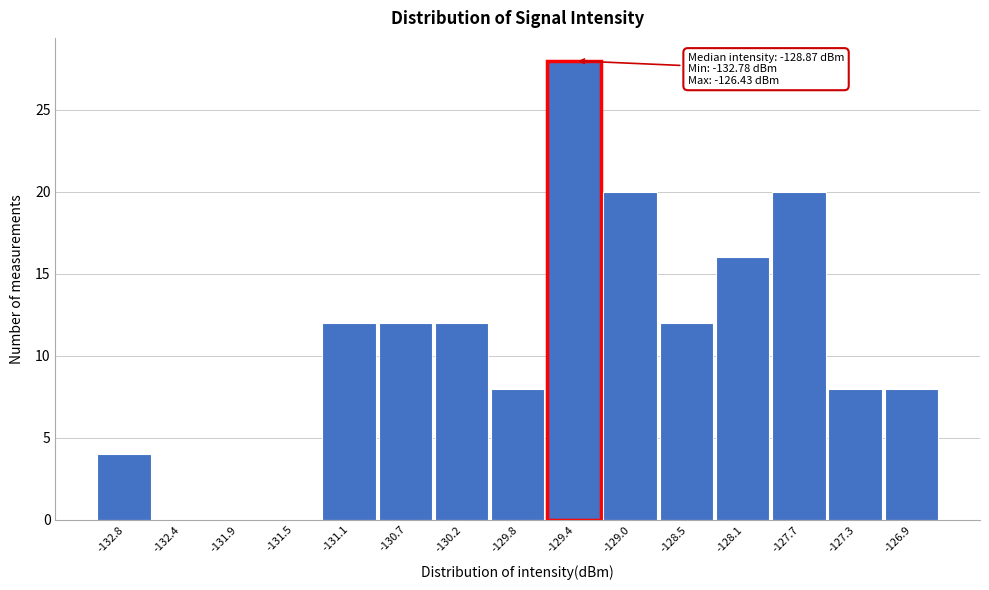

Reading right to left, list all the values displayed in this chart.

-126.9=8	-127.3=8	-127.7=20	-128.1=16	-128.5=12	-129.0=20	-129.4=28	-129.8=8	-130.2=12	-130.7=12	-131.1=12	-131.5=0	-131.9=0	-132.4=0	-132.8=4